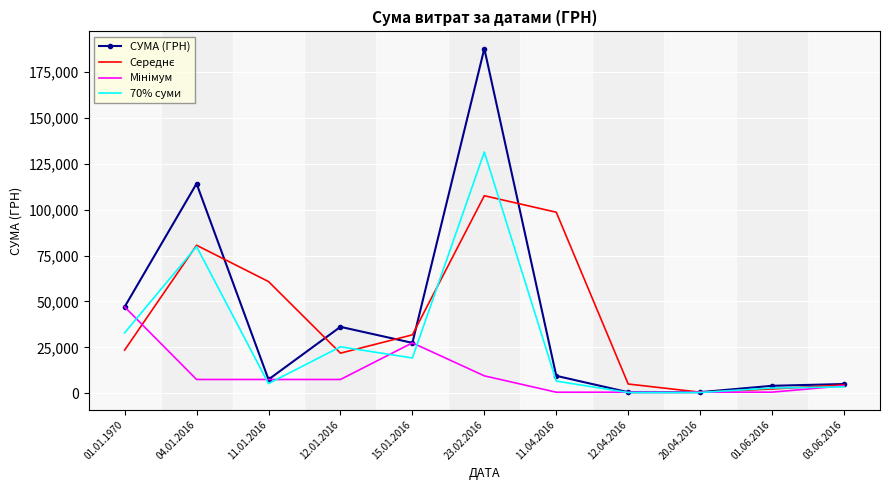

Which category has the highest value across all series?

23.02.2016